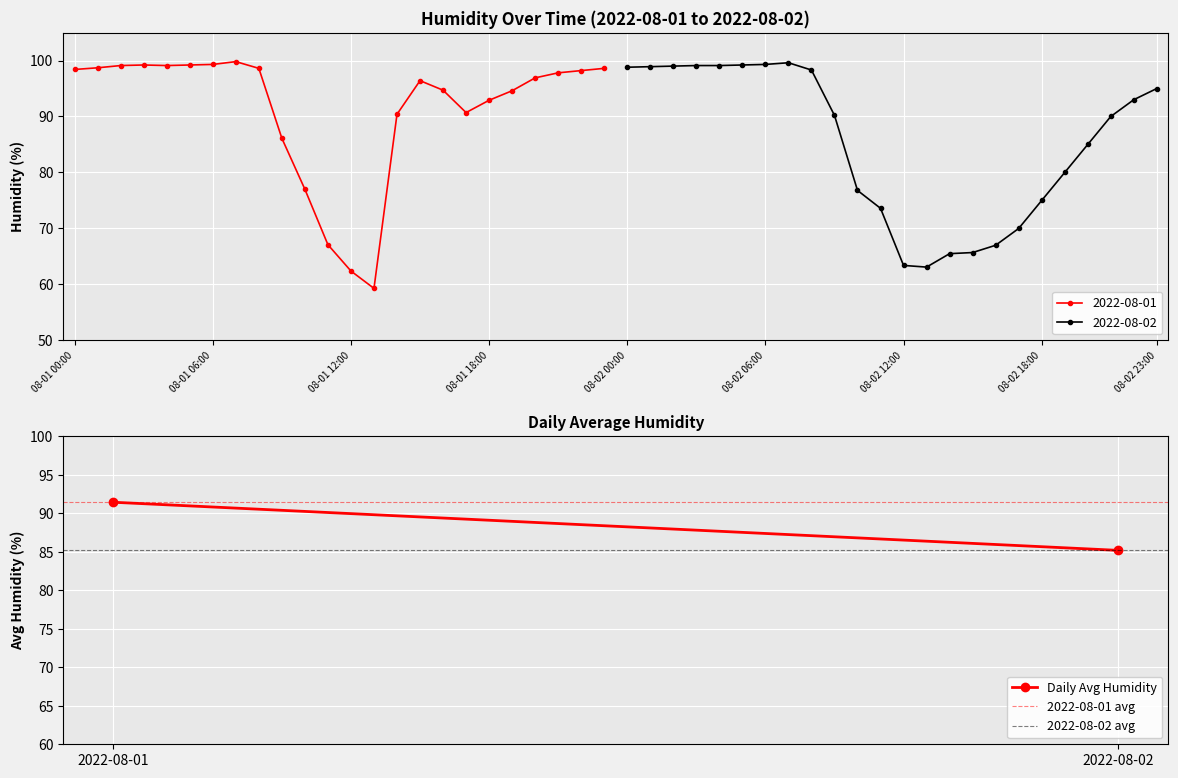

The 2022-08-01 avg series shows 91.4 at 2022-08-01. True or false?

True